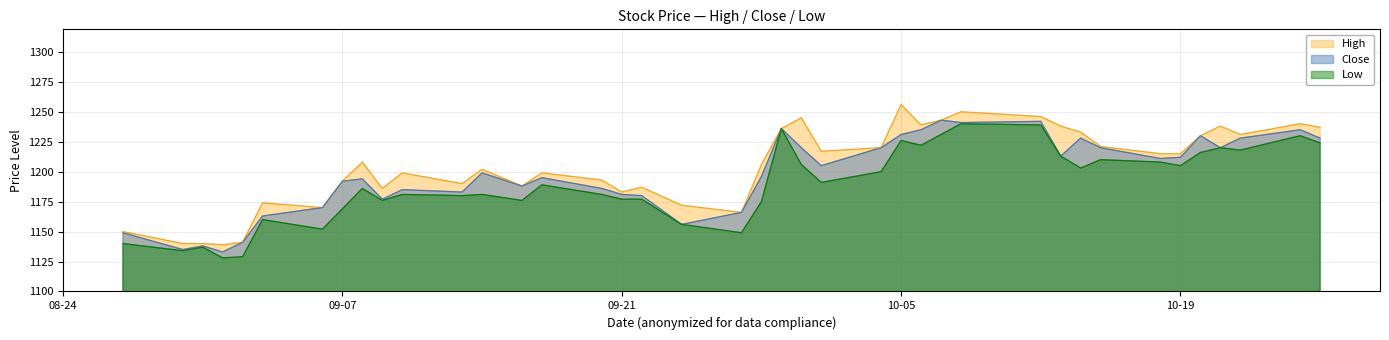

What is the value of the Low point at the 7th from the left?

1152